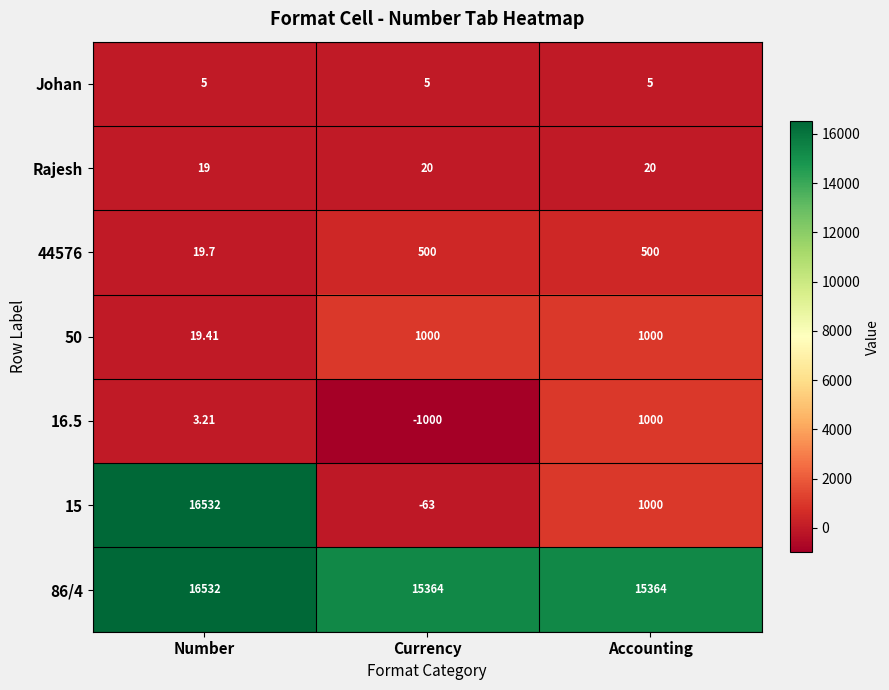

At which category does the chart reach its minimum across all series?

Currency